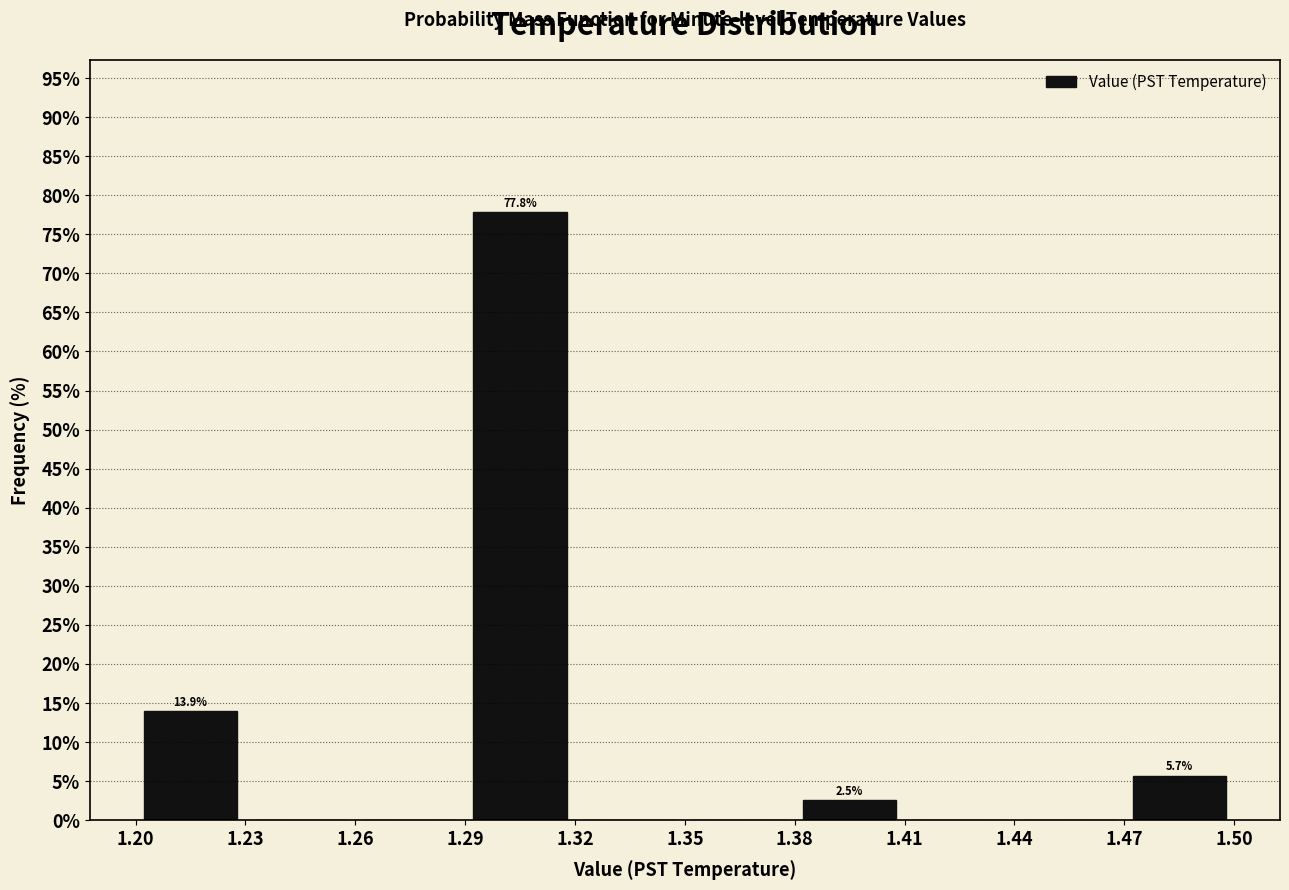

Over which range of the x-axis is the bar tallest?

1.29 to 1.32